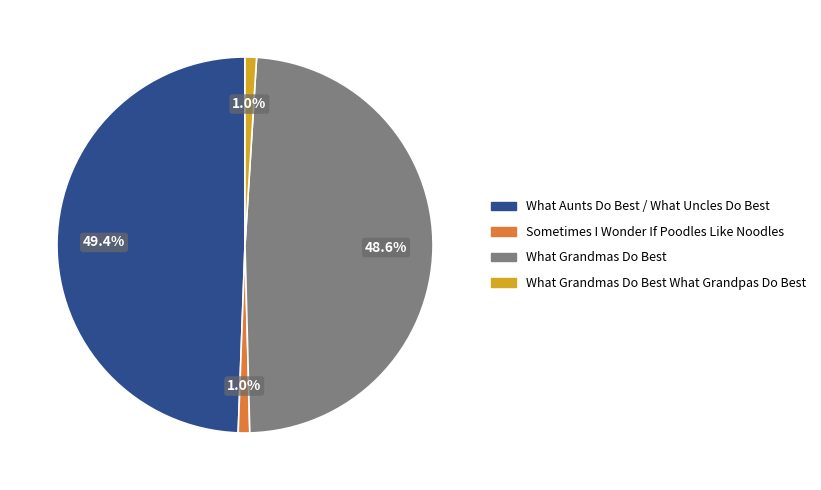

Is there a majority slice in this chart?

No